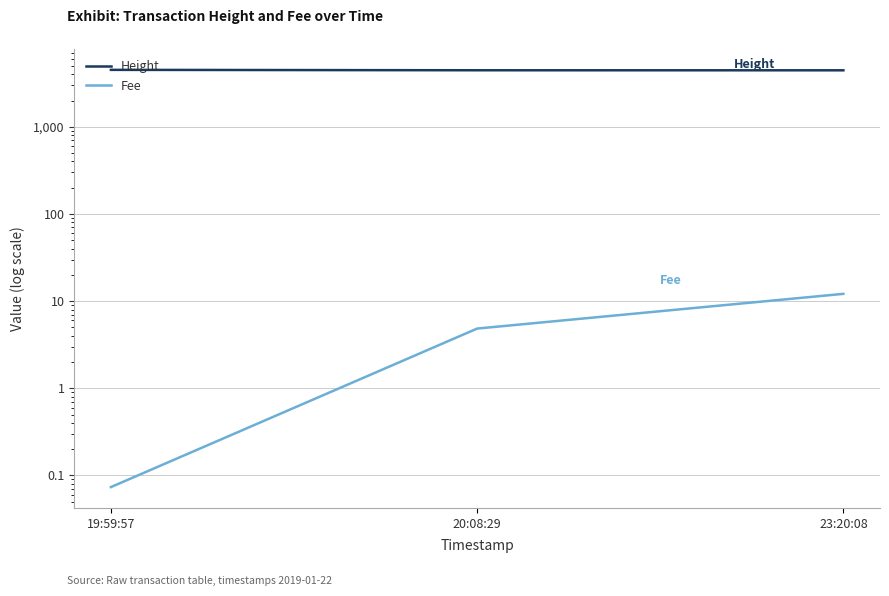

What is the spread (max minus min) of values at 20:08:29?

4450.2